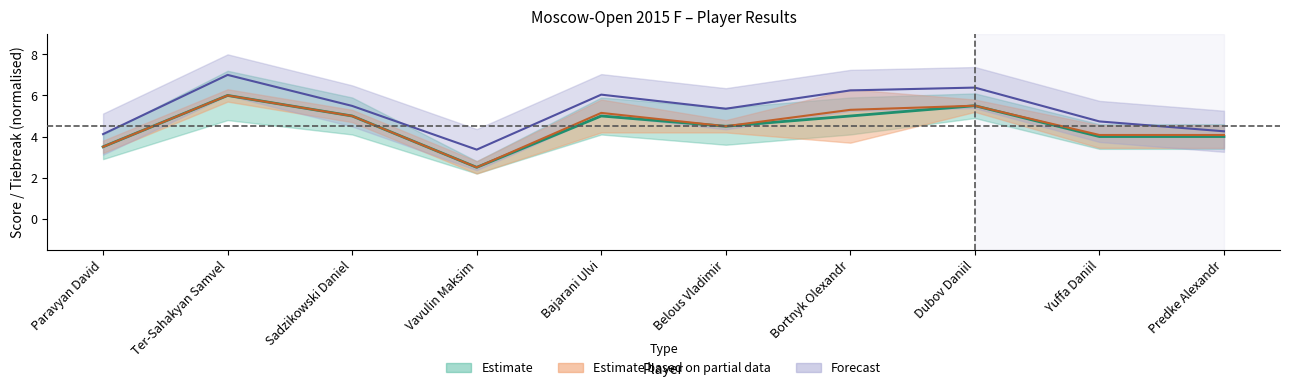

What is the label of the 7th point from the right?

Vavulin Maksim